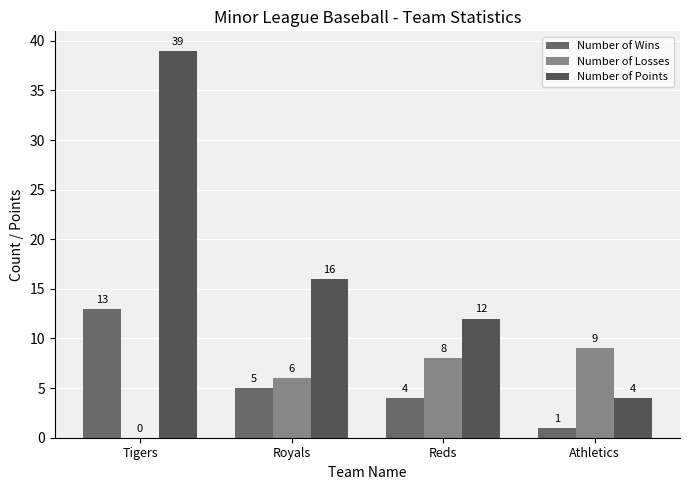

The Number of Points series shows 4 at Athletics. True or false?

True